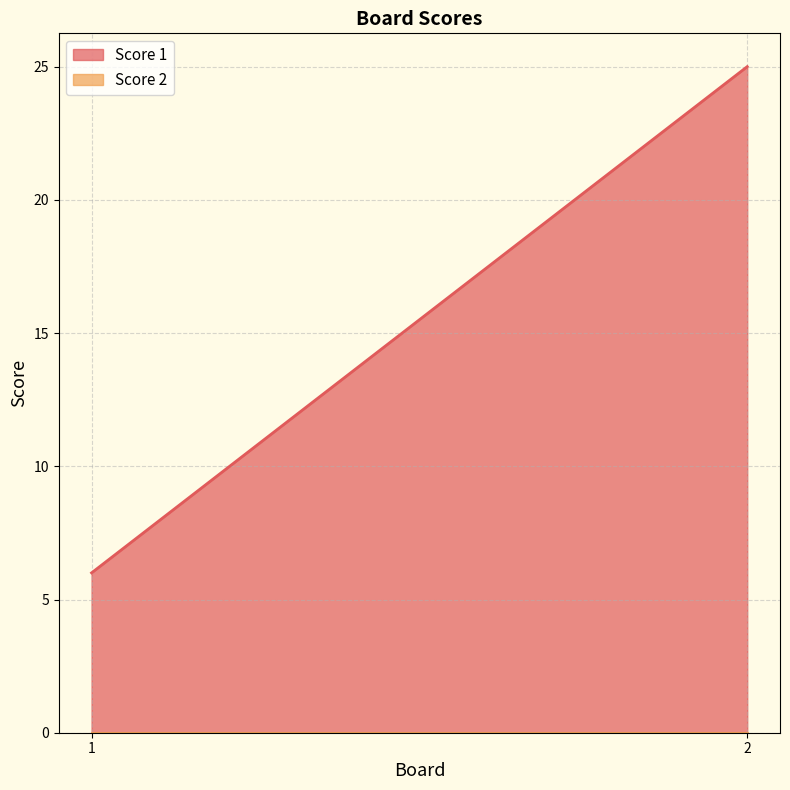

At how many categories does at least one series exceed 5?

2